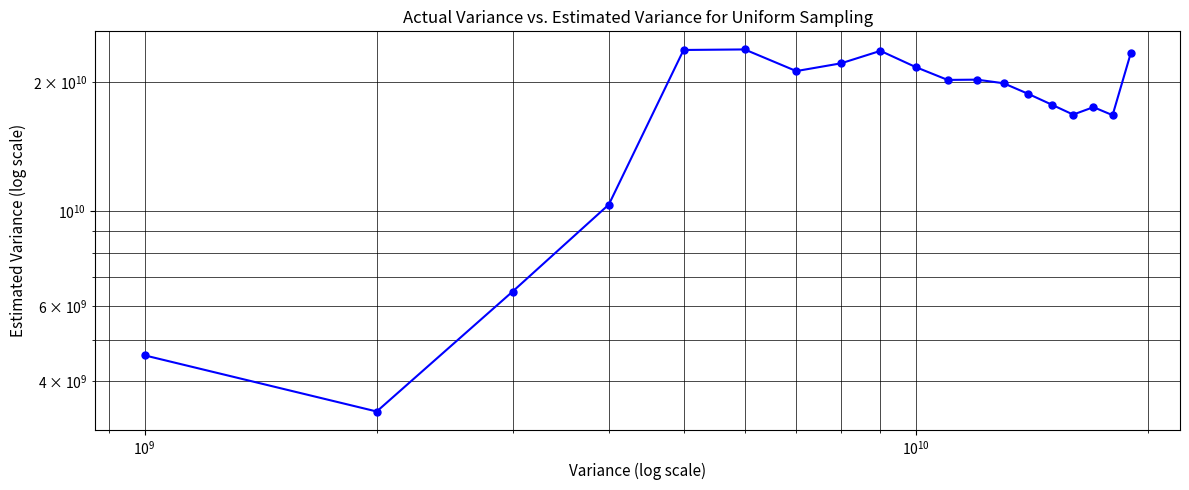

Is it true that the value at $\mathdefault{10^{7}}$ is 2501022708.1?

False